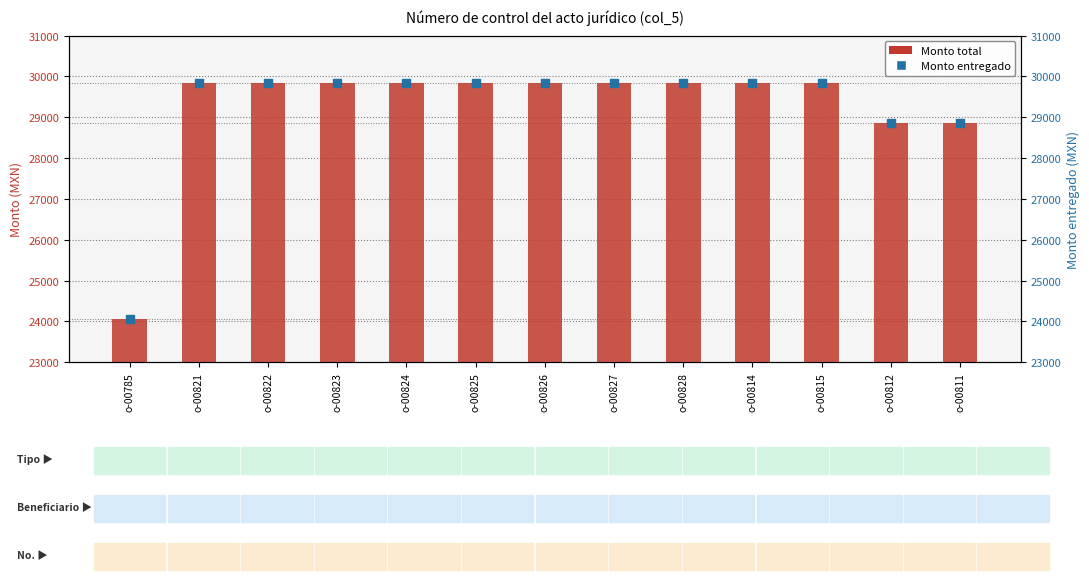

Is the value of Monto entregado at o-00825 greater than the value of Monto total at o-00822?

No